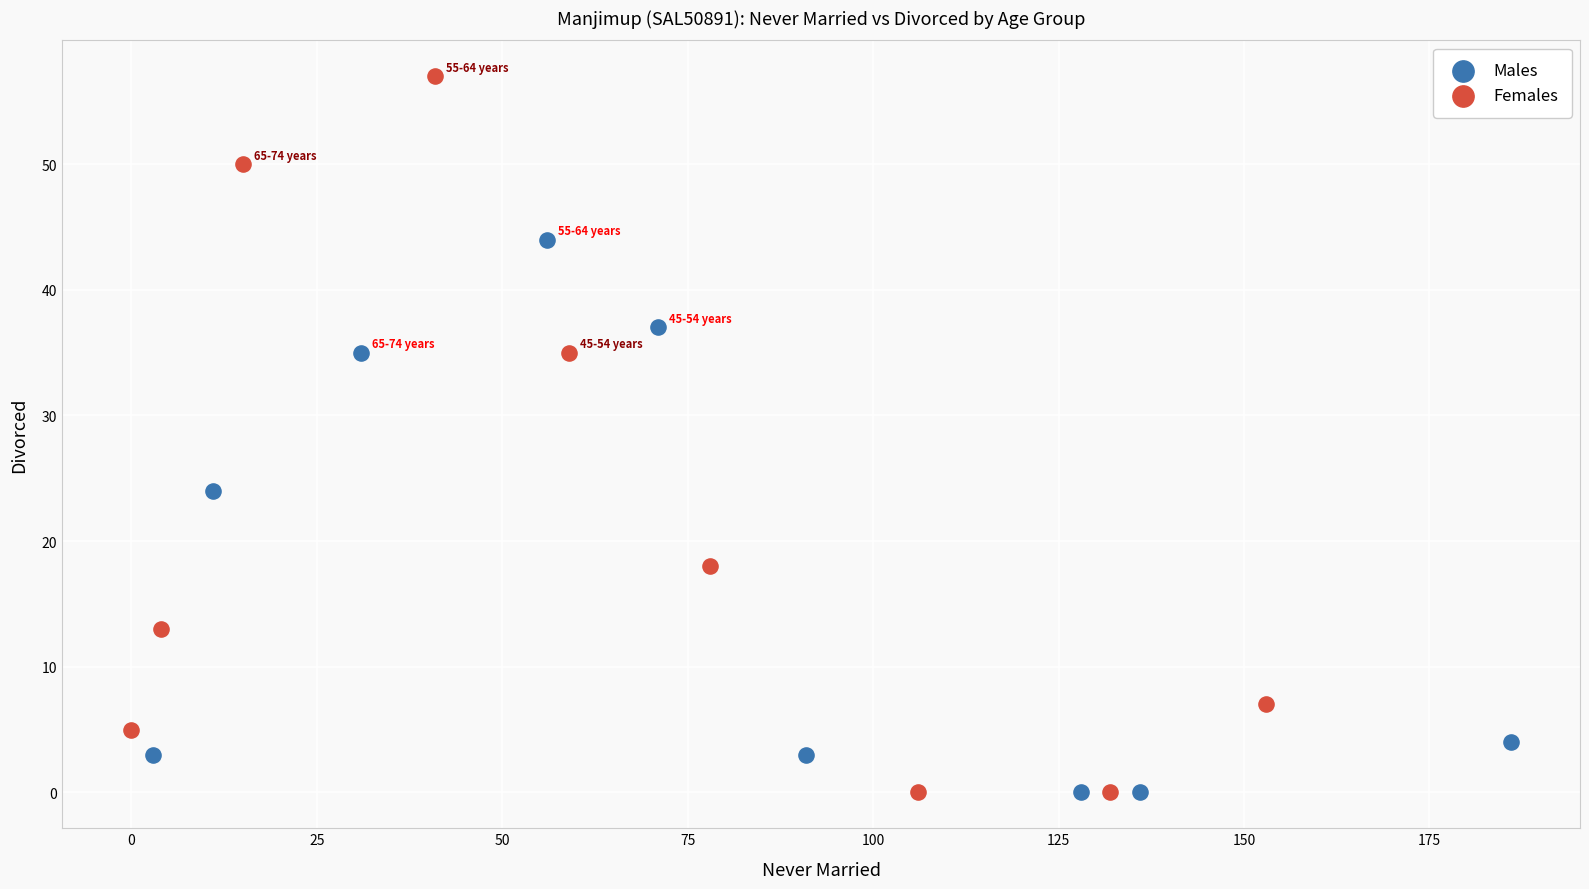

Which series has the widest spread of Y values?

Females